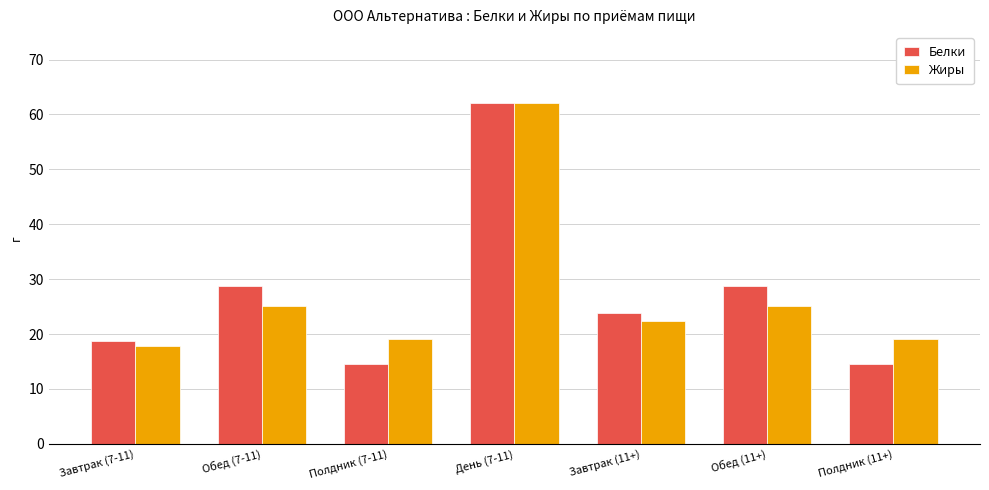

Is it true that Жиры equals 22.3 at Завтрак (11+)?

True